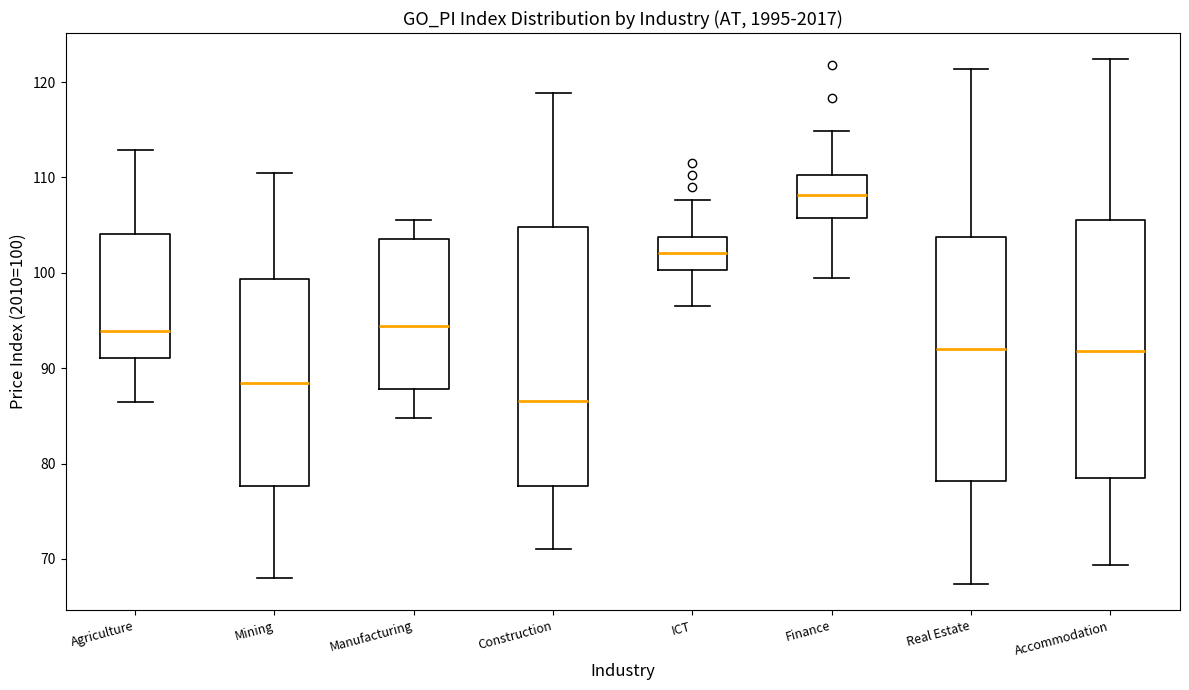

Which box's median line is the highest?

Finance